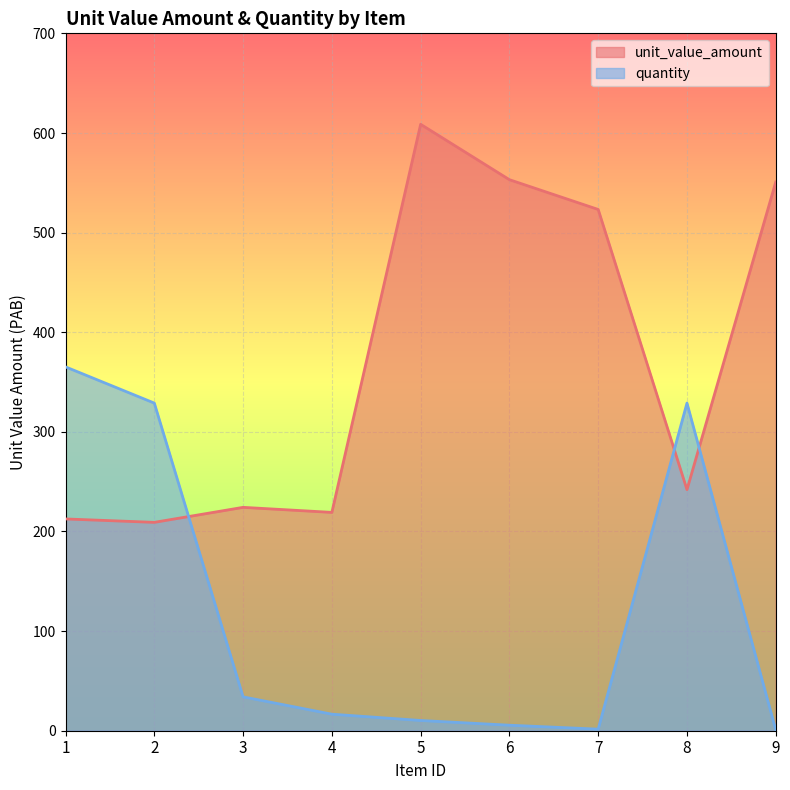

Which series has the largest range (max minus min)?

unit_value_amount